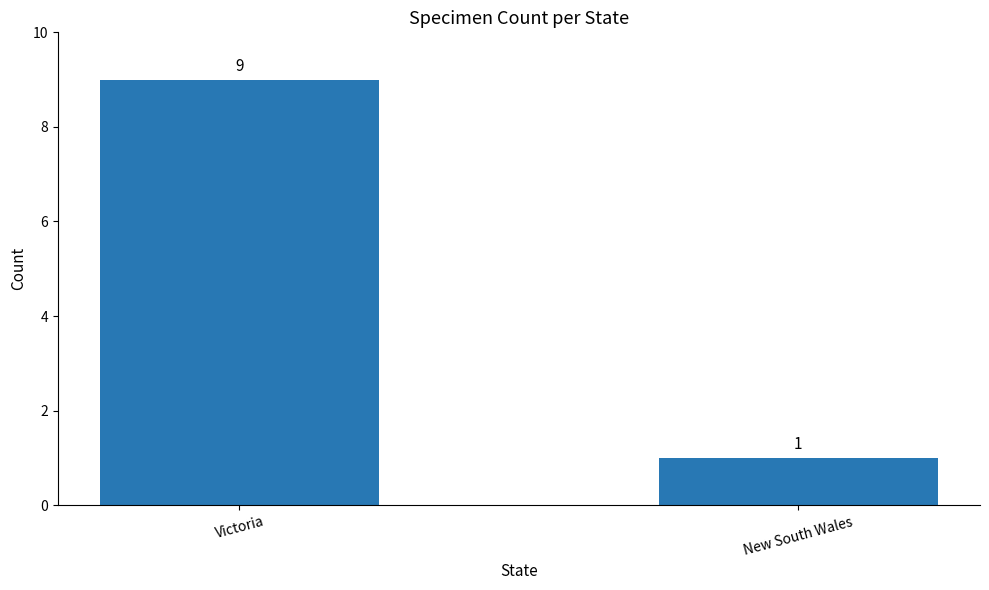

Rank the categories by value from lowest to highest.

New South Wales, Victoria